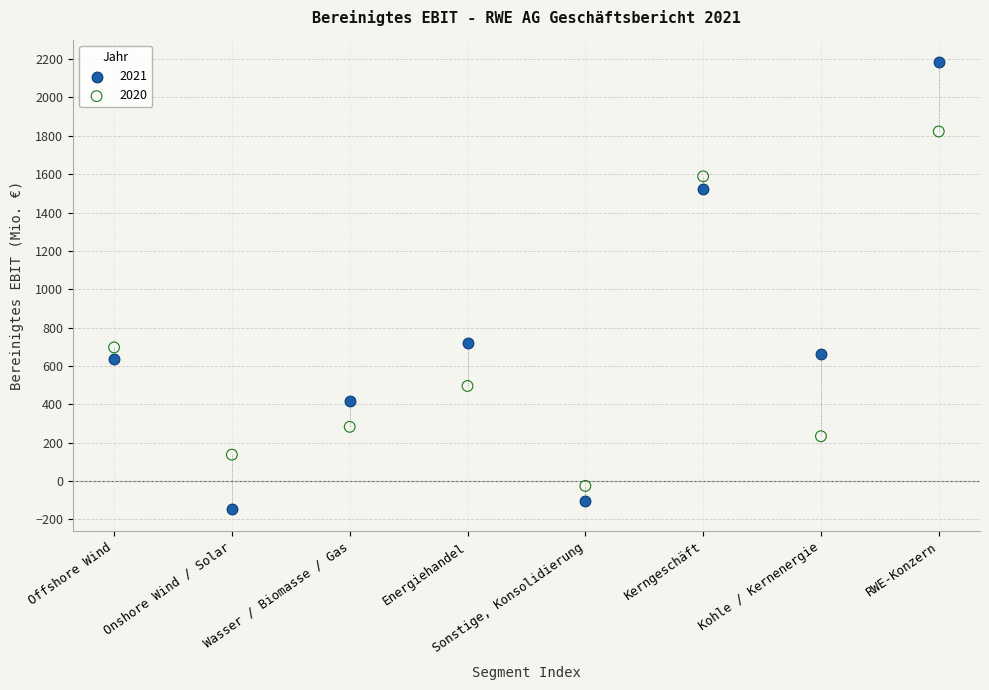

Which series contains the lowest Y value?

2021